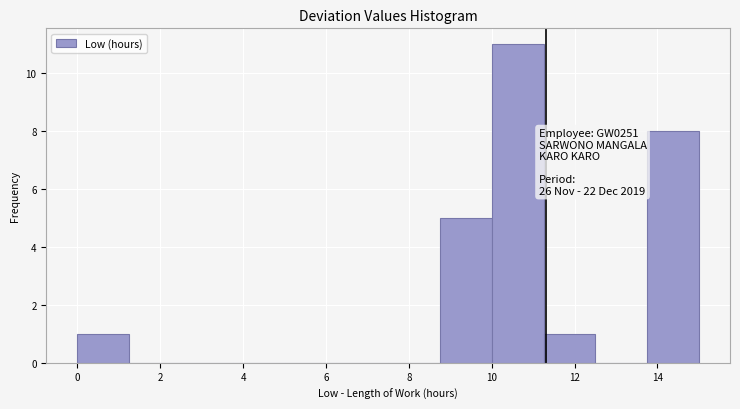

Over which range of the x-axis is the bar tallest?

10.00 to 11.25